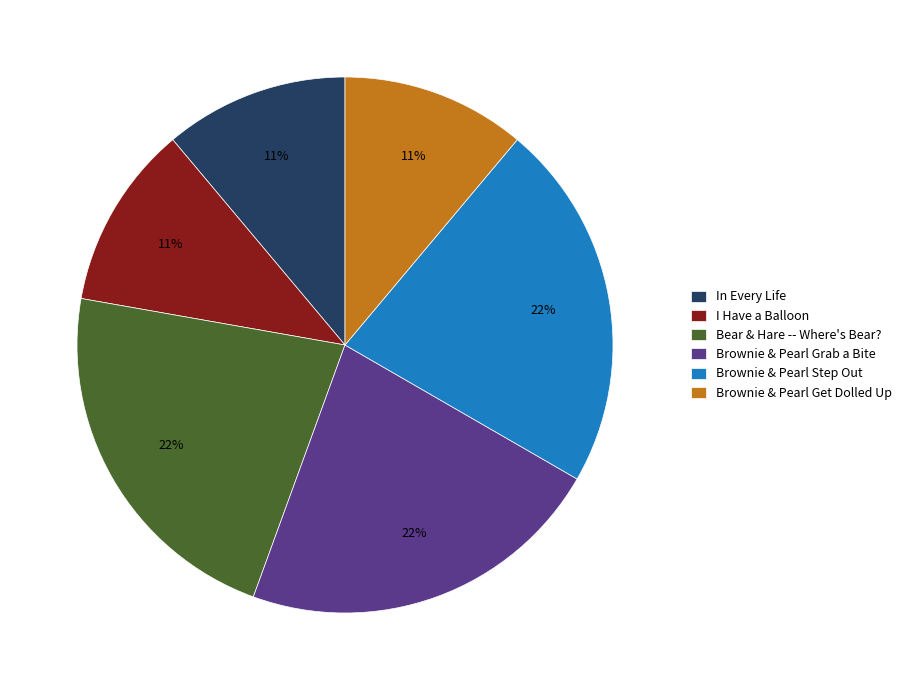

True or false: Brownie & Pearl Grab a Bite accounts for 22% of the total.

True